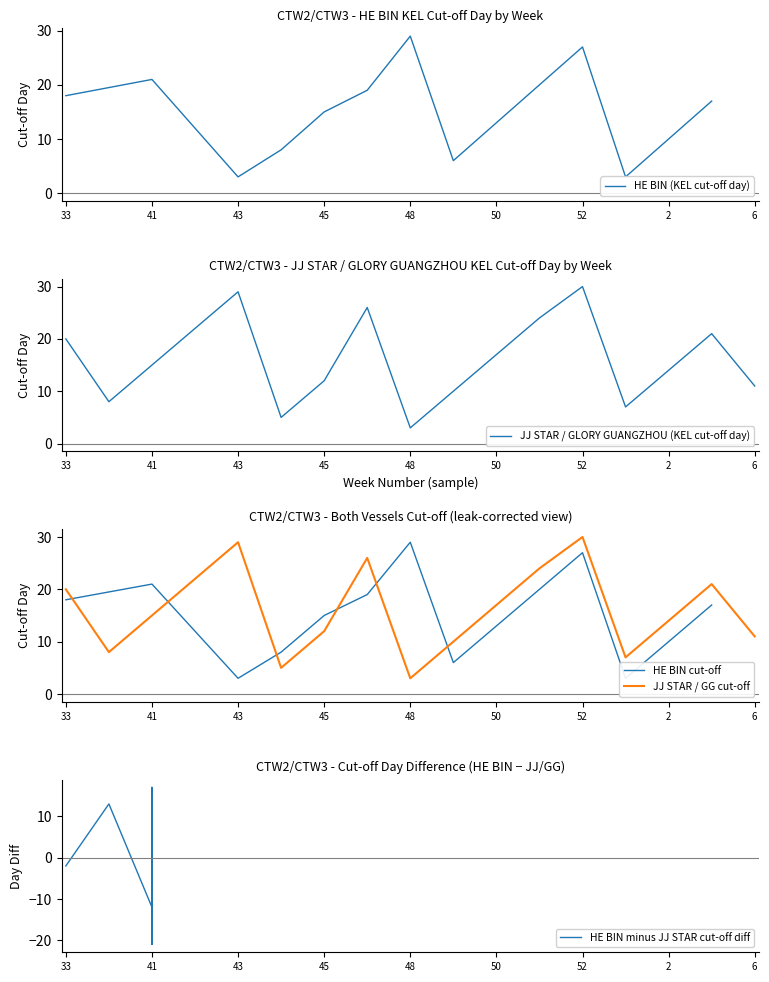

Is it true that JJ STAR / GLORY GUANGZHOU (KEL cut-off day) equals 51 at 43?

False